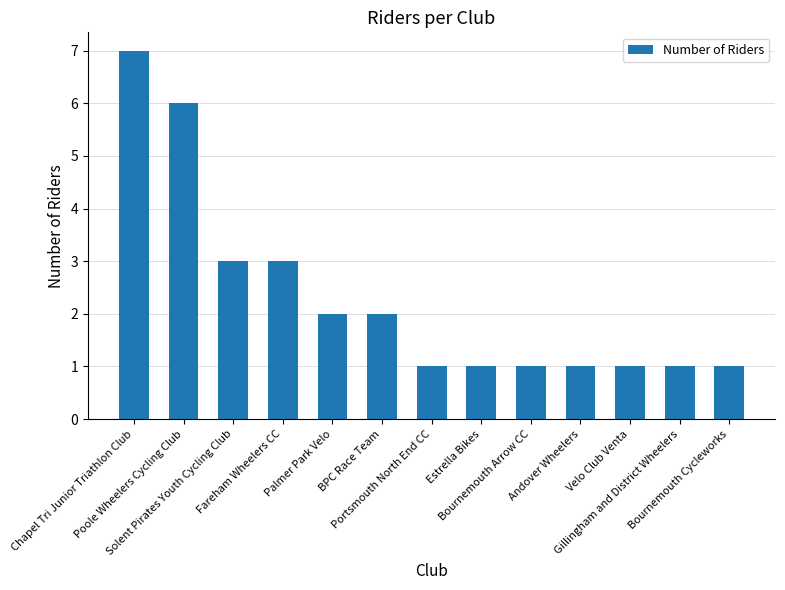

What is the difference between the maximum and minimum values?

6